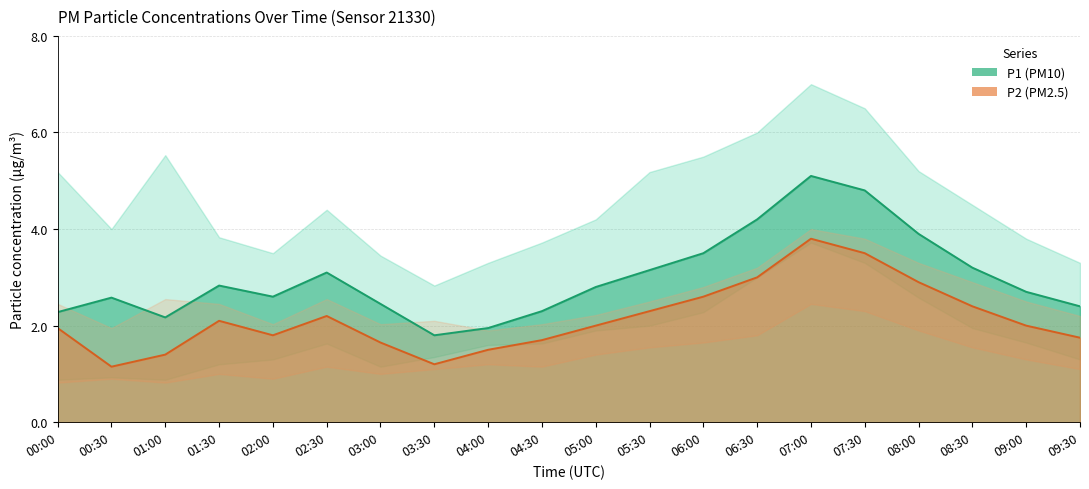

What is the minimum value shown in the chart?

1.1